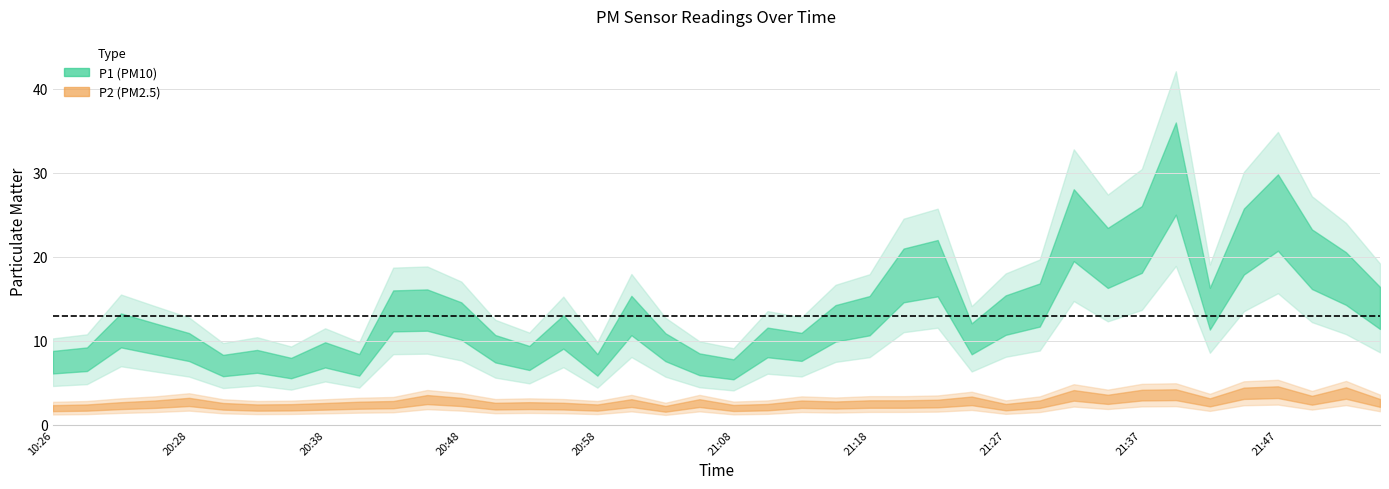

What is the sum of all P2 values?

103.3